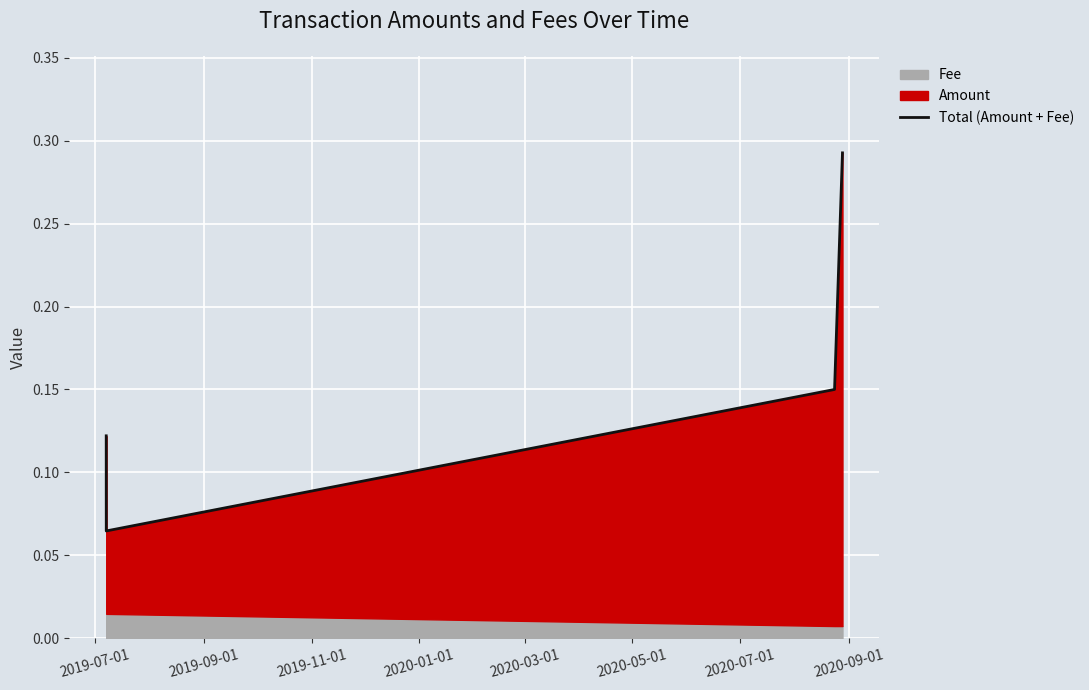

How many points are lower than both their immediate neighbors (excluding endpoints)?

1